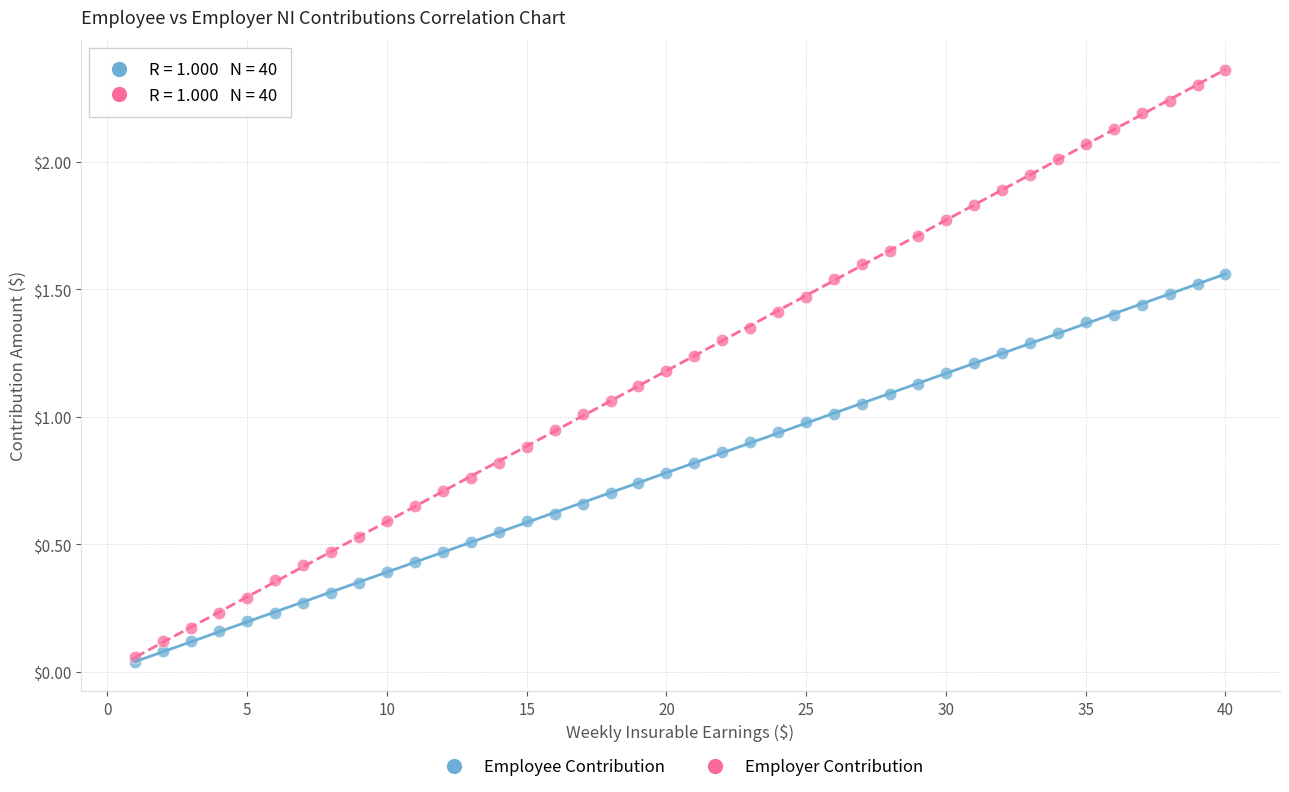

Which series has the widest spread of Y values?

Employer Contribution